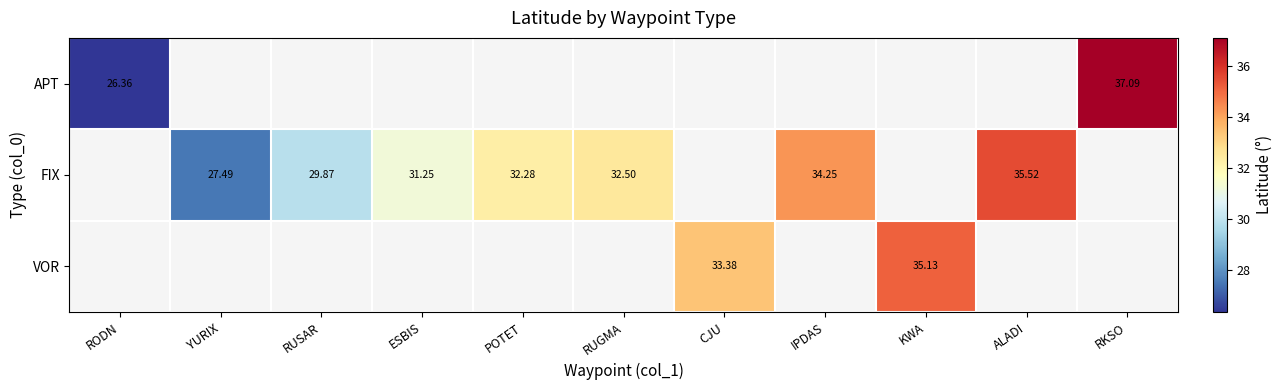

List the series in order of their overall mean, lowest first.

APT, FIX, VOR